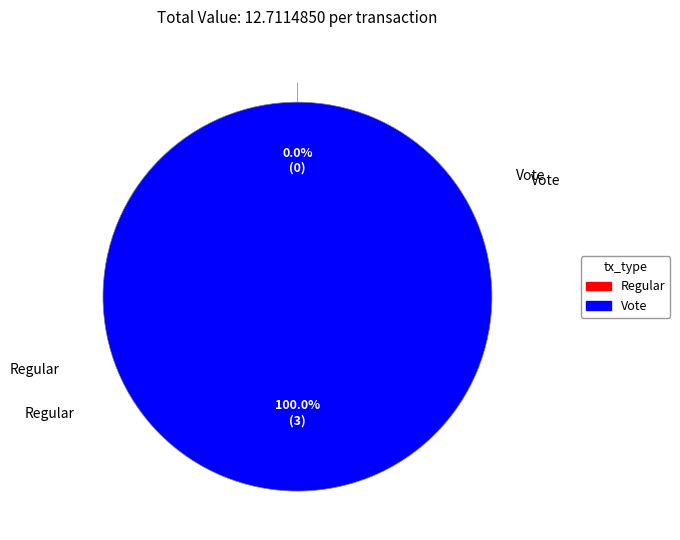

To the nearest percent, what is the combined percentage of Vote and Regular?

100%